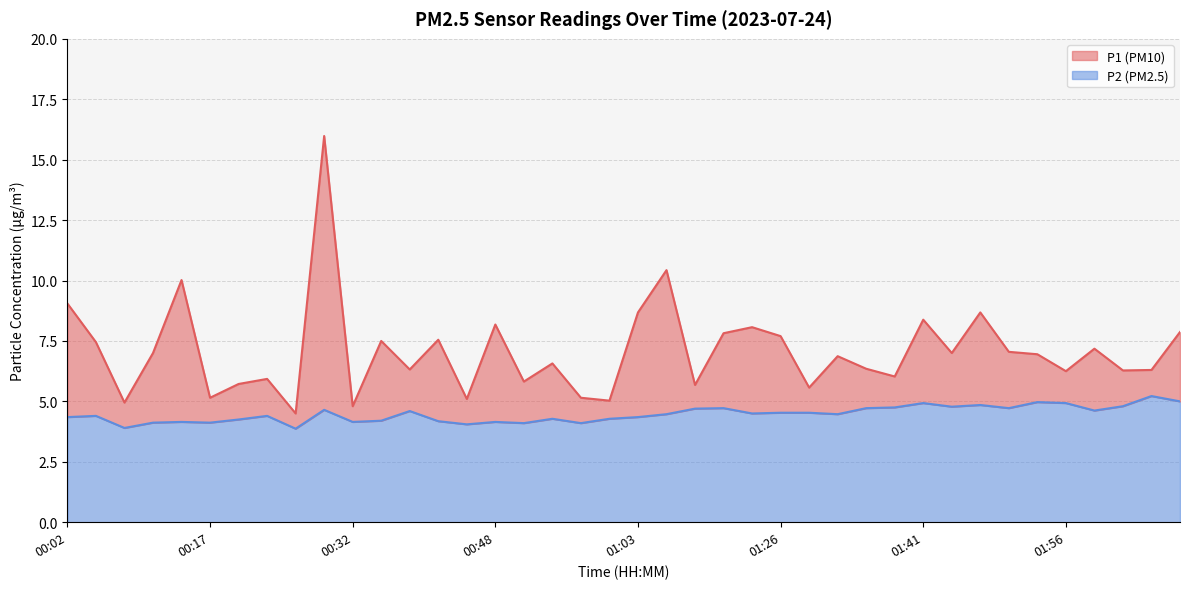

Count the number of data series in this chart.

2